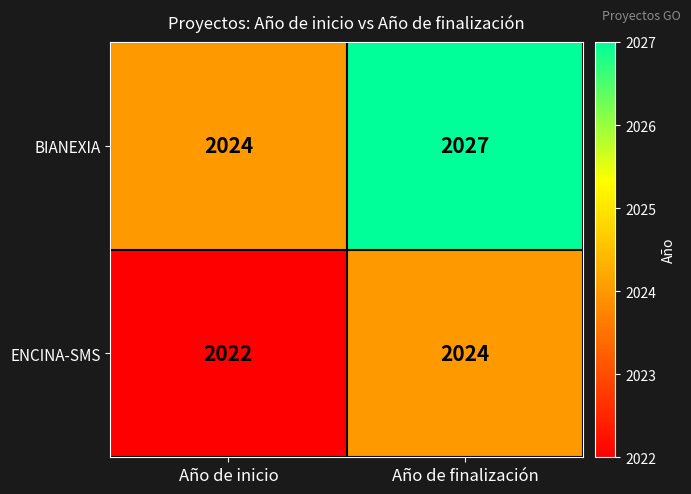

What is the sum of all BIANEXIA values?

4051